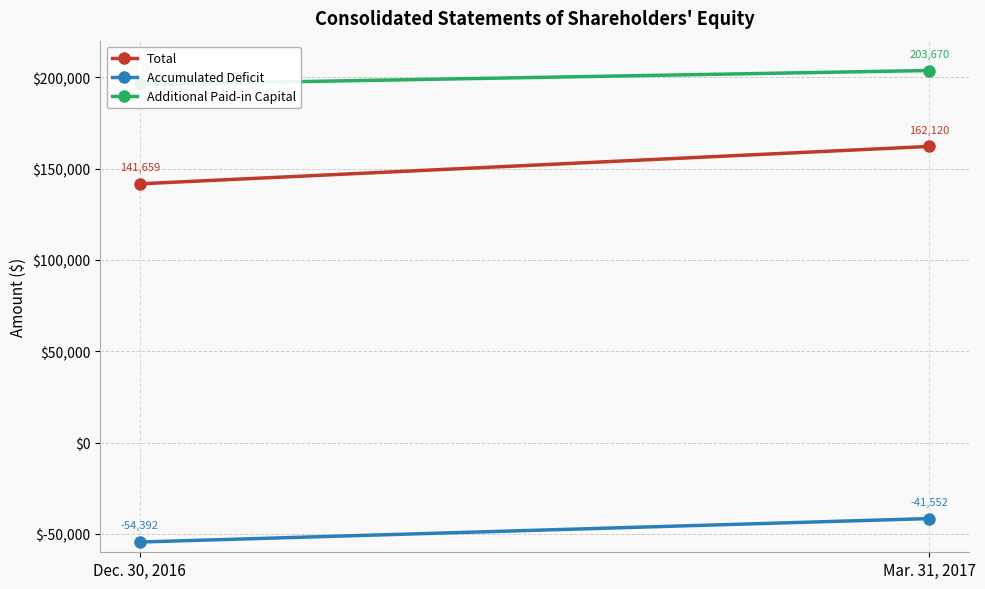

Between Dec. 30, 2016 and Mar. 31, 2017, which series saw the biggest shift?

Total